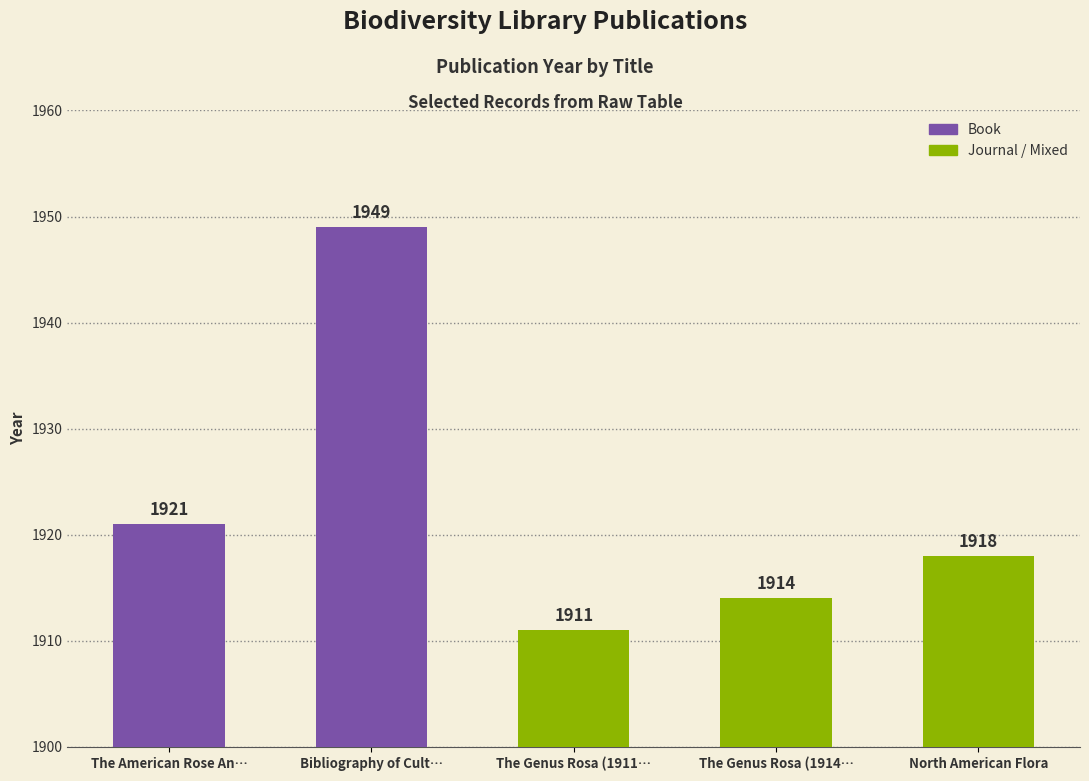

Rank the categories by value from highest to lowest.

Bibliography of Cult…, The American Rose An…, North American Flora, The Genus Rosa (1914…, The Genus Rosa (1911…